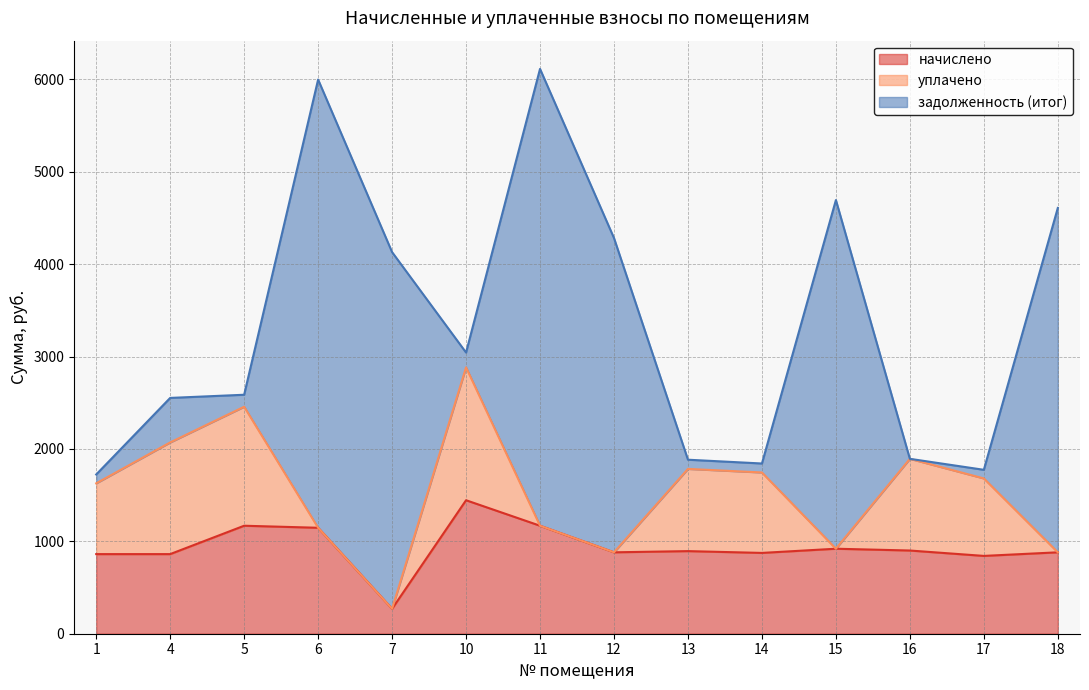

What are all the series names shown in the legend?

начислено, уплачено, задолженность (итог)